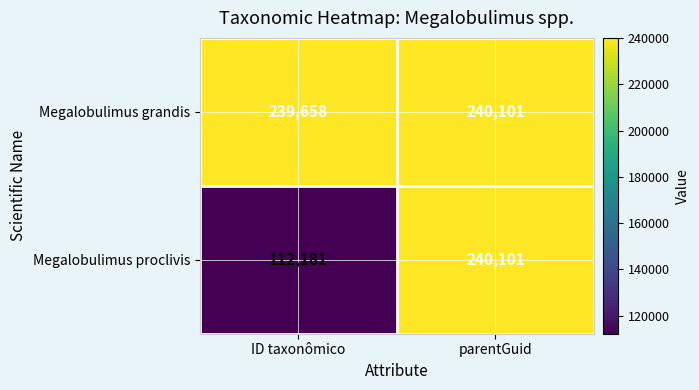

Reading left to right, list all the values displayed in this chart.

Megalobulimus grandis: 239658	240101
Megalobulimus proclivis: 112181	240101